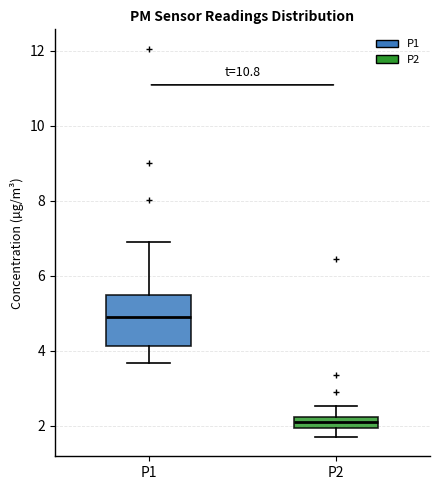

Which box has the highest median line?

P1